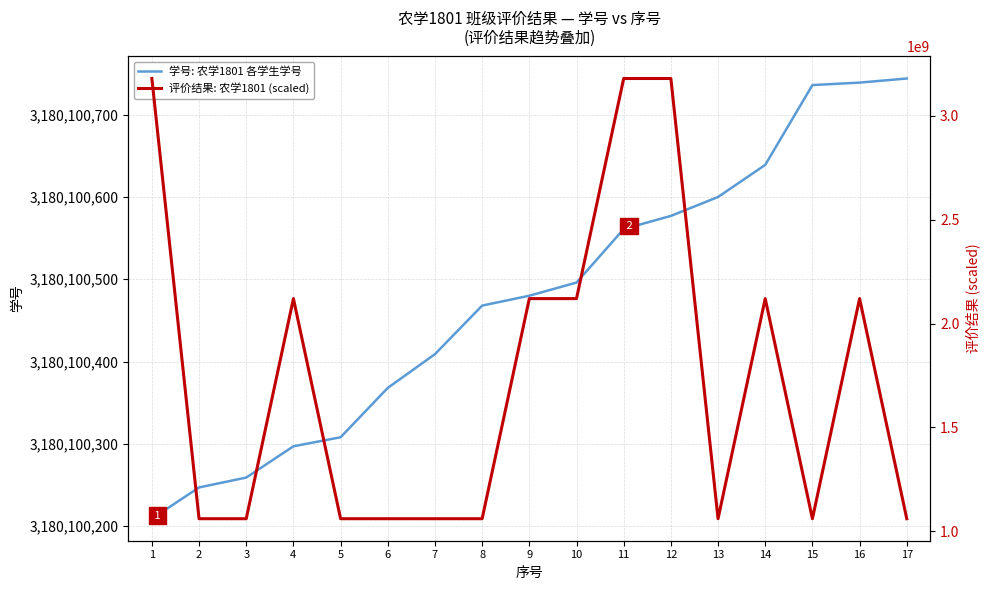

List the series in order of their overall mean, lowest first.

评价结果: 农学1801 (scaled), 学号: 农学1801 各学生学号